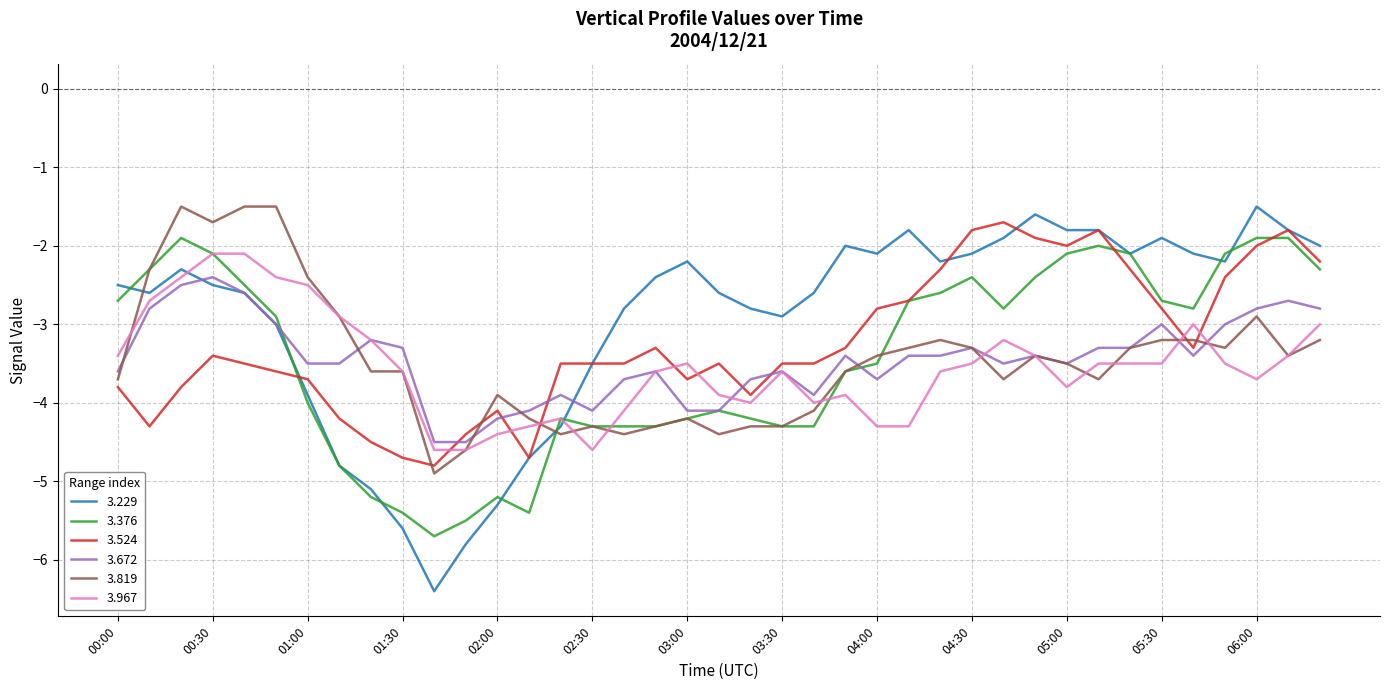

True or false: 3.376 and 3.672 cross at least once.

True